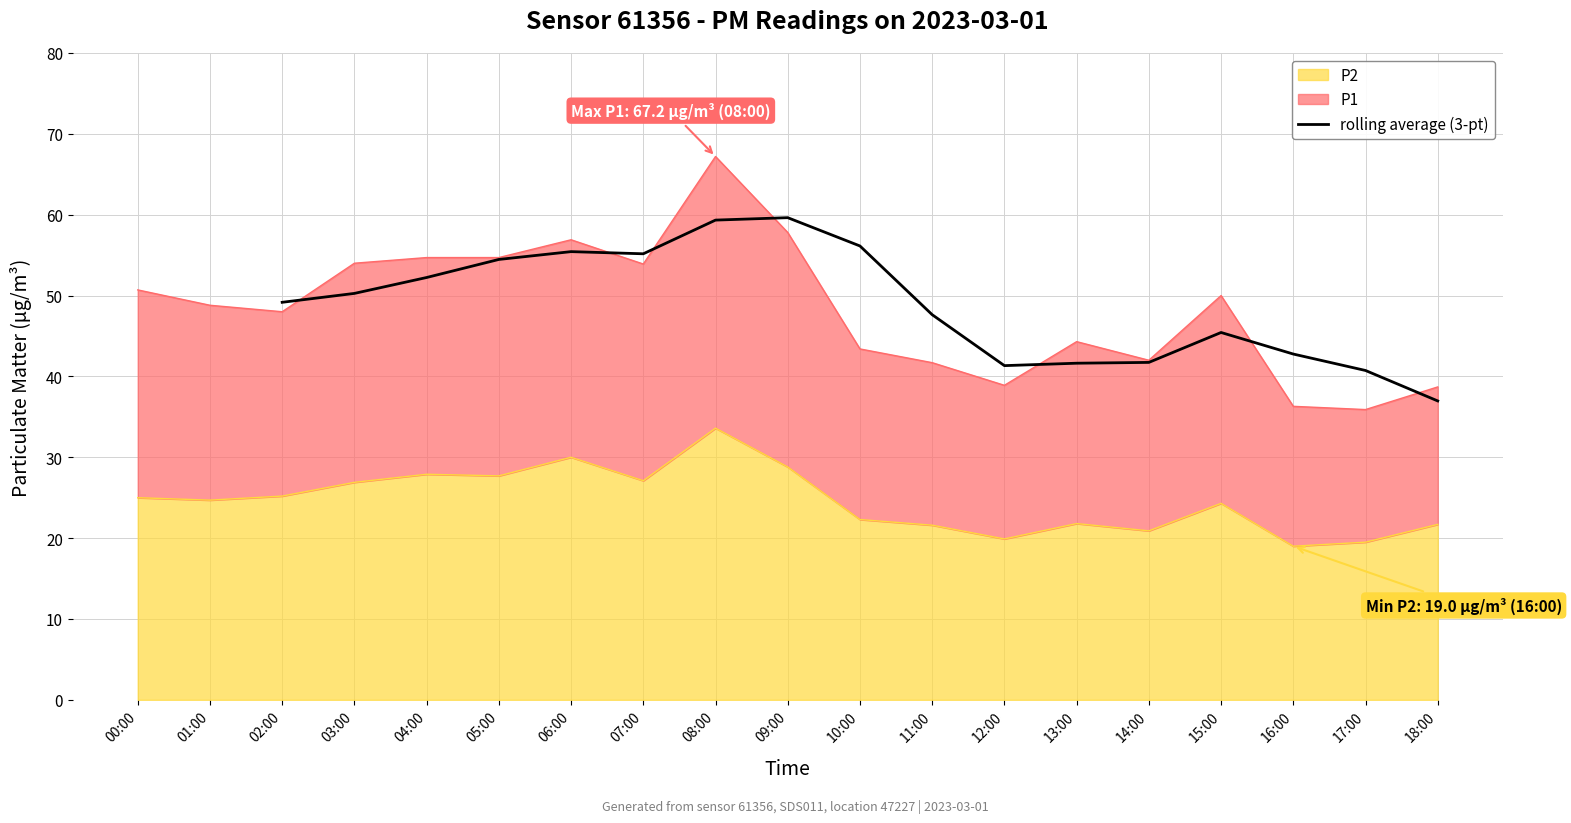

What is the maximum value for rolling average (3-pt)?

59.6